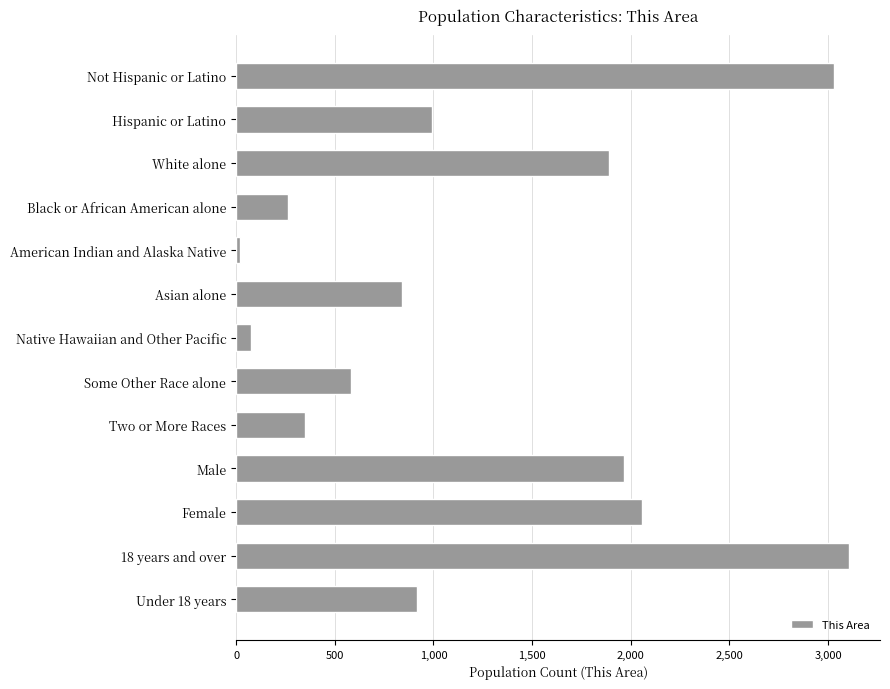

How many bars are there in total?

13